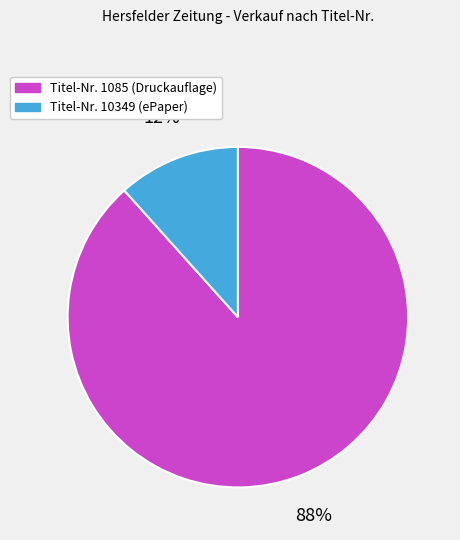

Is there a majority slice in this chart?

Yes